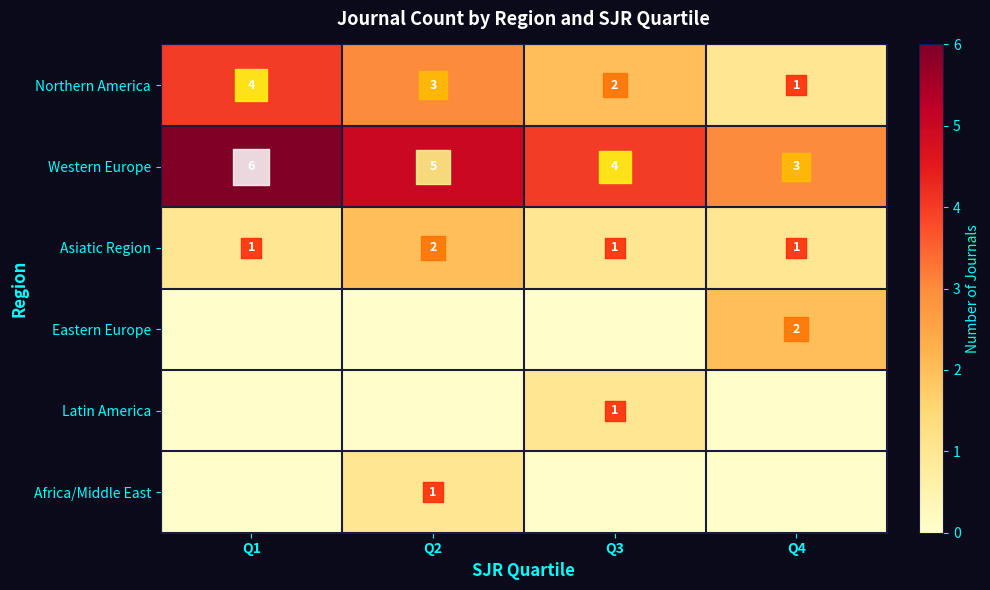

The Africa/Middle East series shows 0 at Q3. True or false?

False